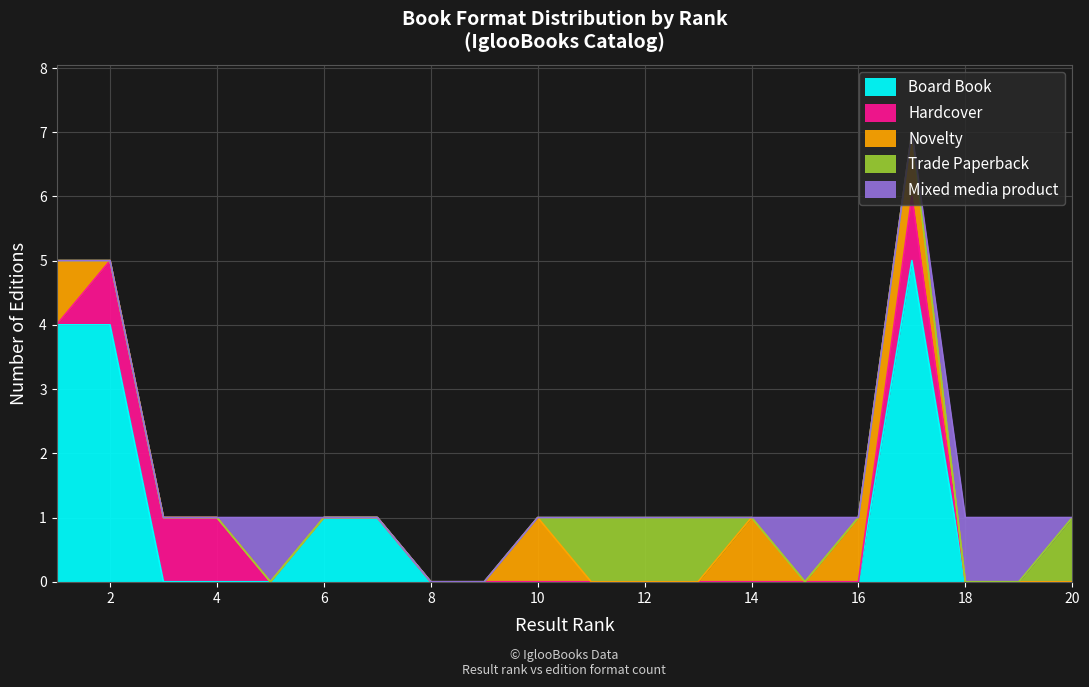

List the series in order of their peak value, lowest first.

Hardcover, Novelty, Trade Paperback, Mixed media product, Board Book